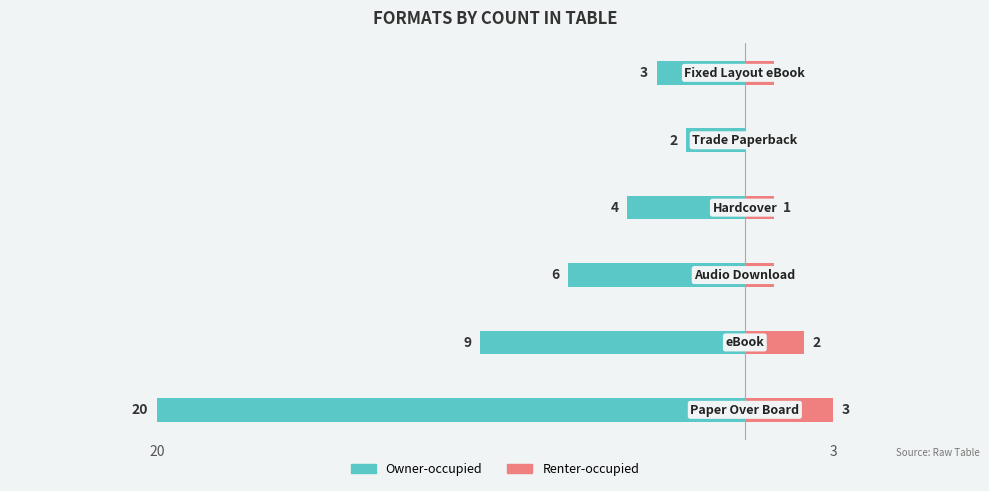

Which series has the widest spread of values?

Owner-occupied